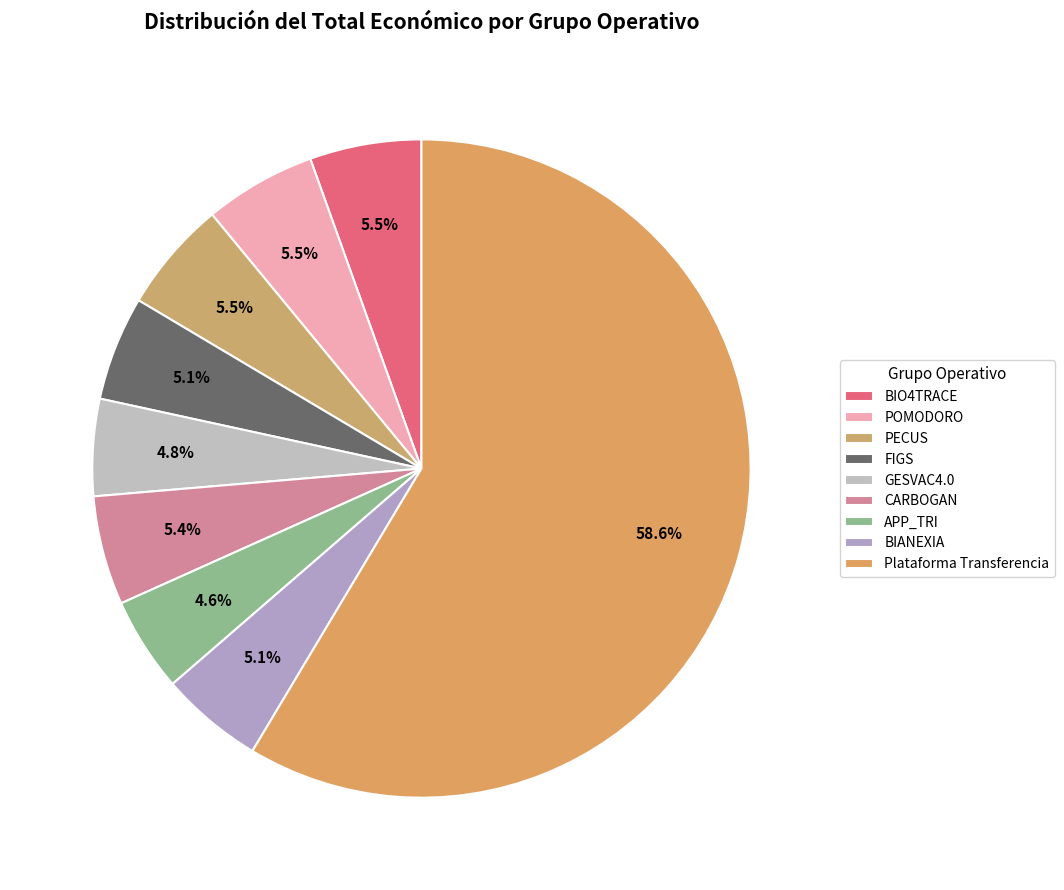

Approximately how many times larger is the value at CARBOGAN compared to PECUS?

1.0